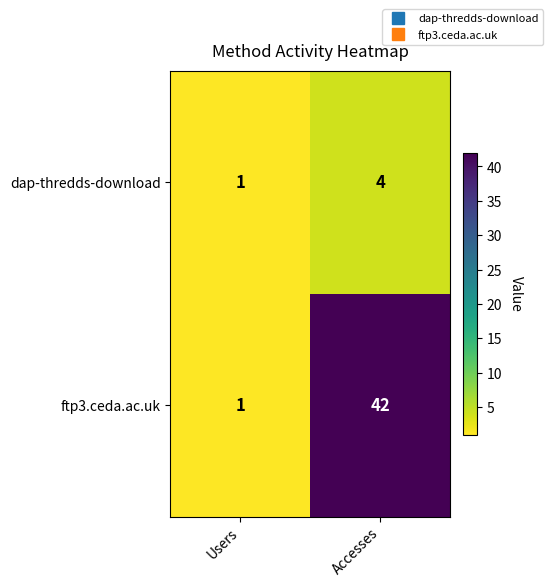

What is the total value across all series at Users?

2